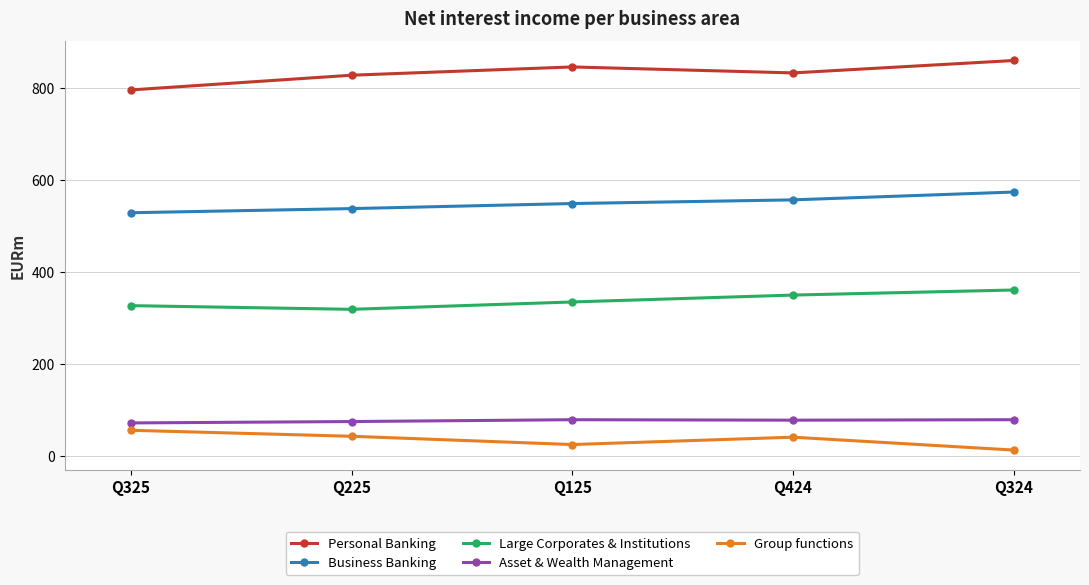

How many Asset & Wealth Management values are between 74 and 78?

4